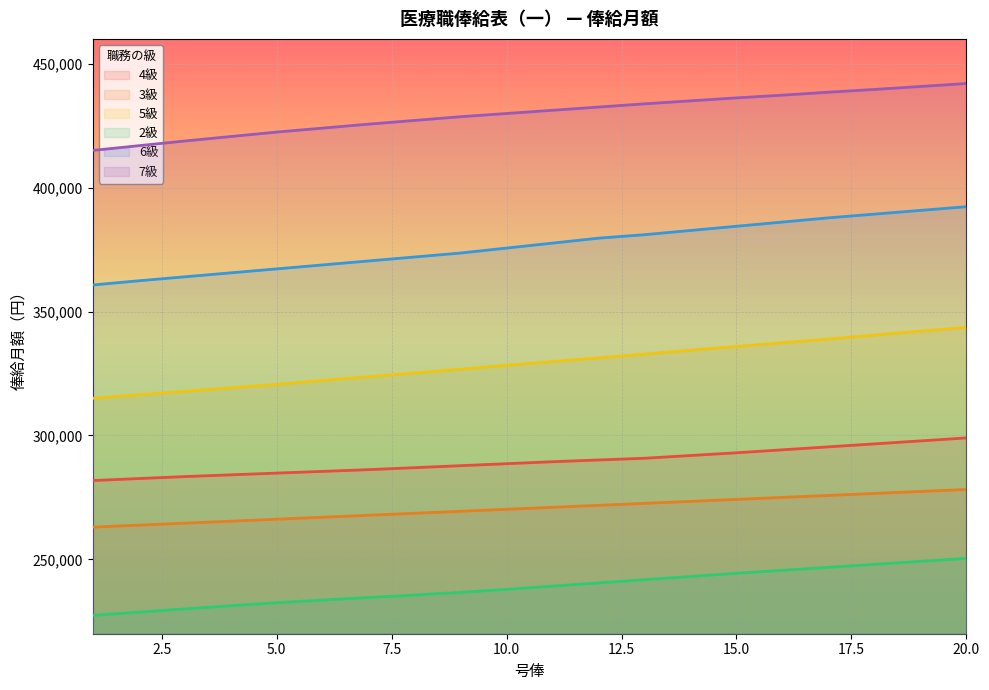

Which category has the lowest value in the 7級 series?

1